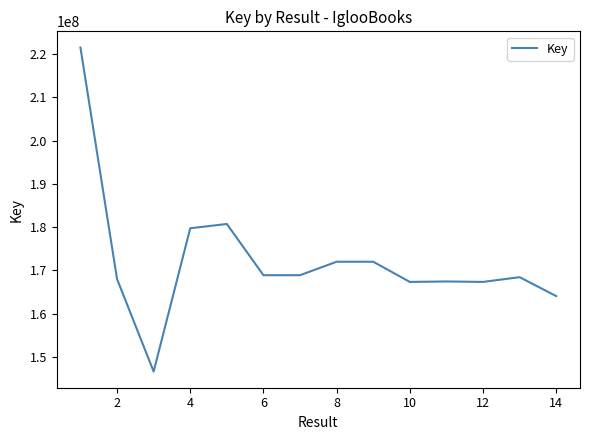

What is the minimum value shown in the chart?

146586609